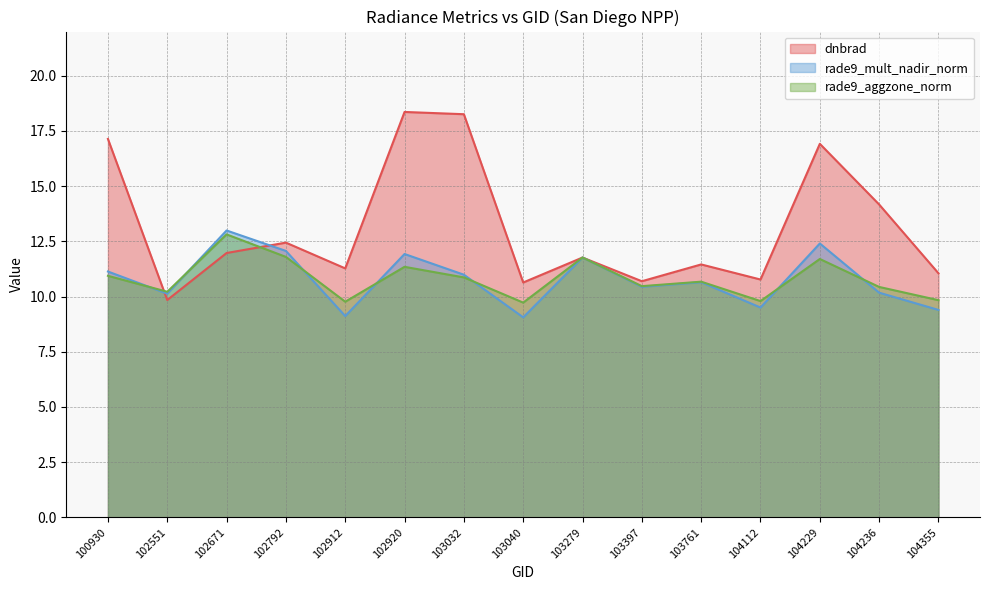

True or false: rade9_aggzone_norm and dnbrad intersect in this chart.

True